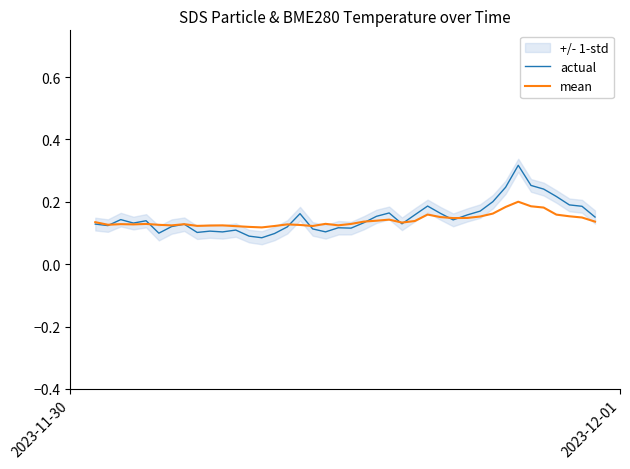

List the series in order of their peak value, lowest first.

mean, actual